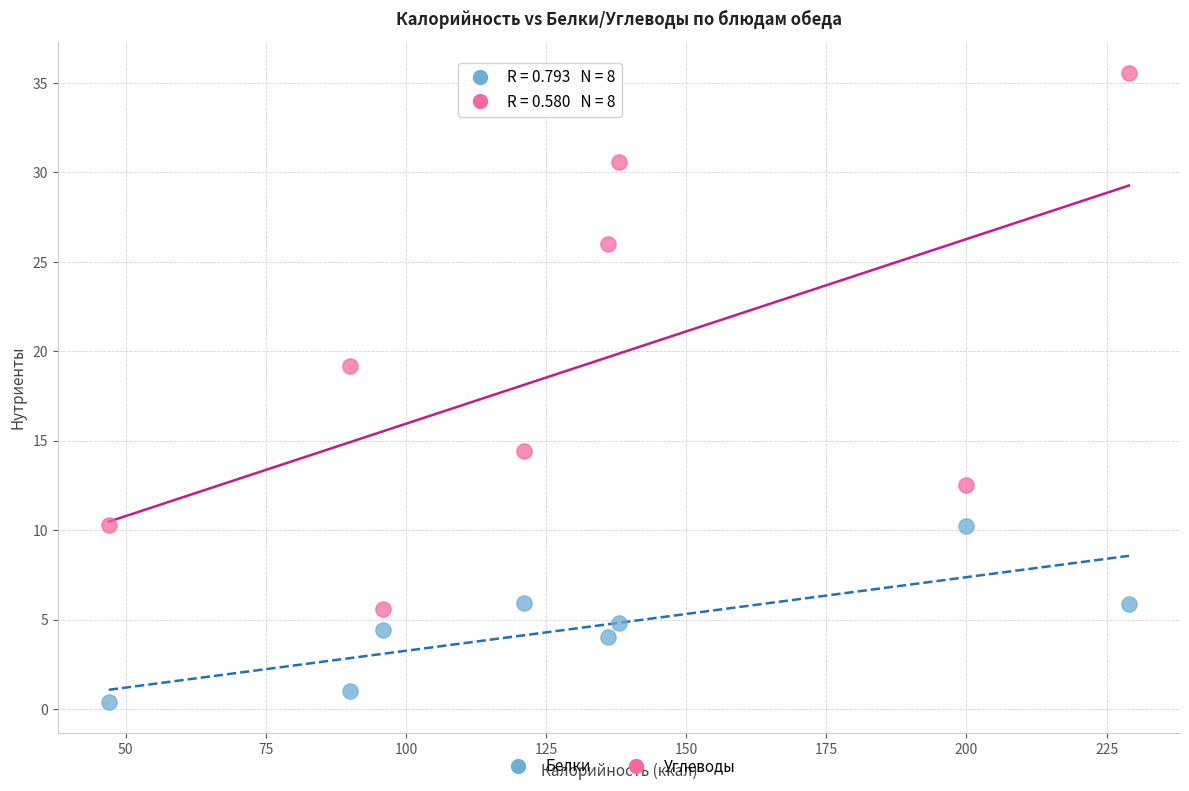

What are all the series names shown in the legend?

Белки, Углеводы